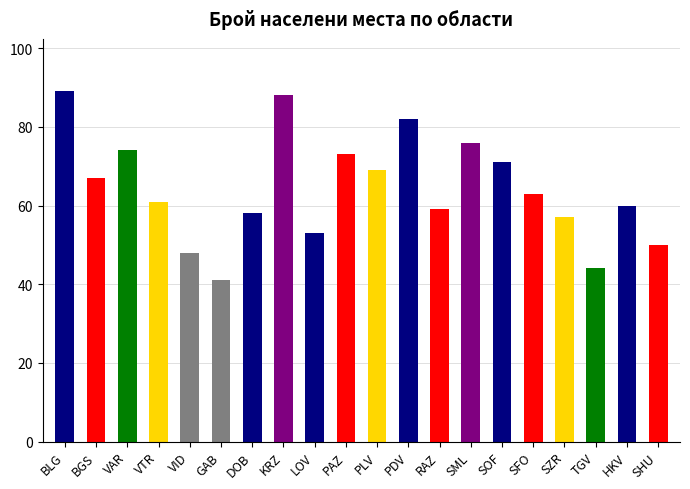

How many bars are there in total?

20